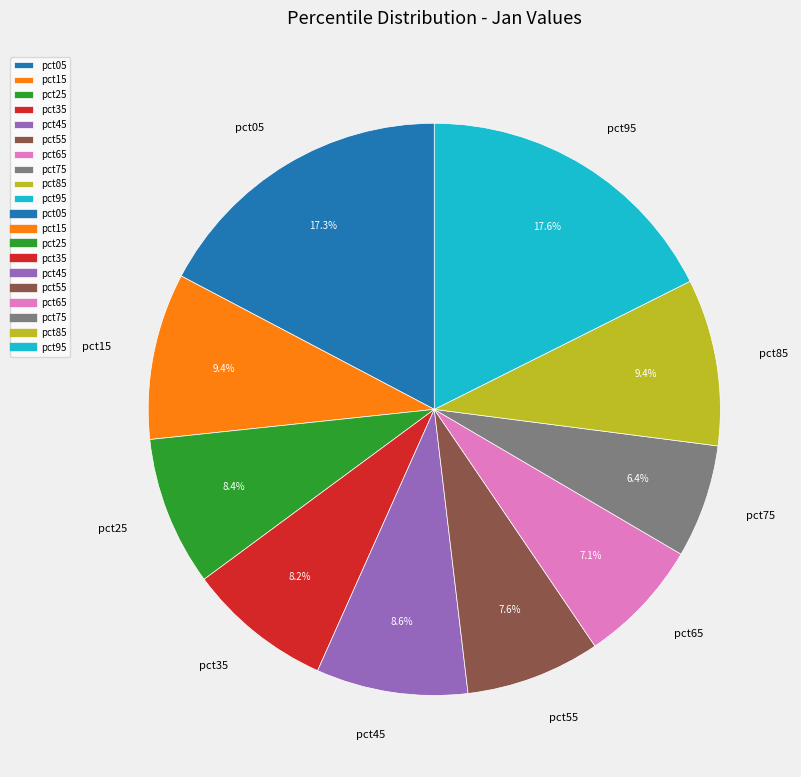

Between pct15 and pct55, which is larger?

pct15